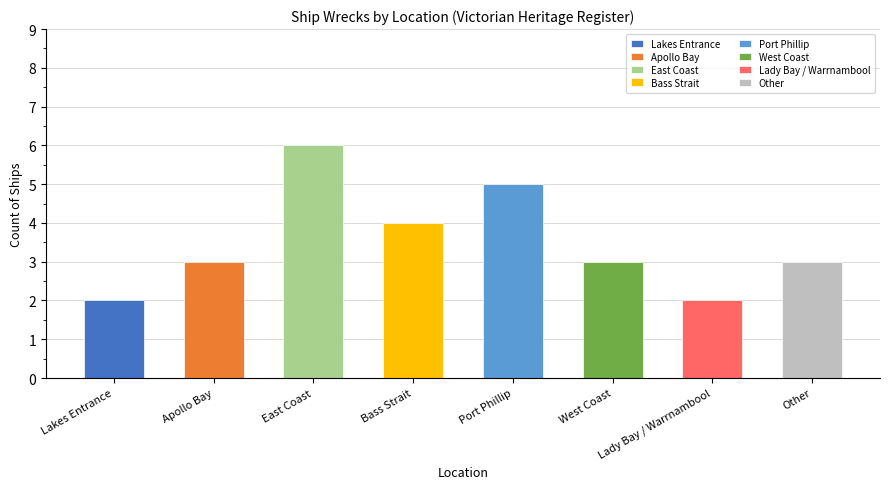

Rank the categories by value from lowest to highest.

Lakes Entrance, Lady Bay / Warrnambool, Apollo Bay, West Coast, Other, Bass Strait, Port Phillip, East Coast